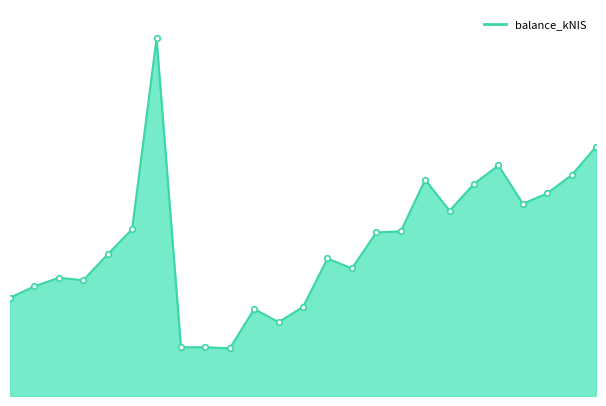

Is this an area chart (filled region under the line)?

Yes